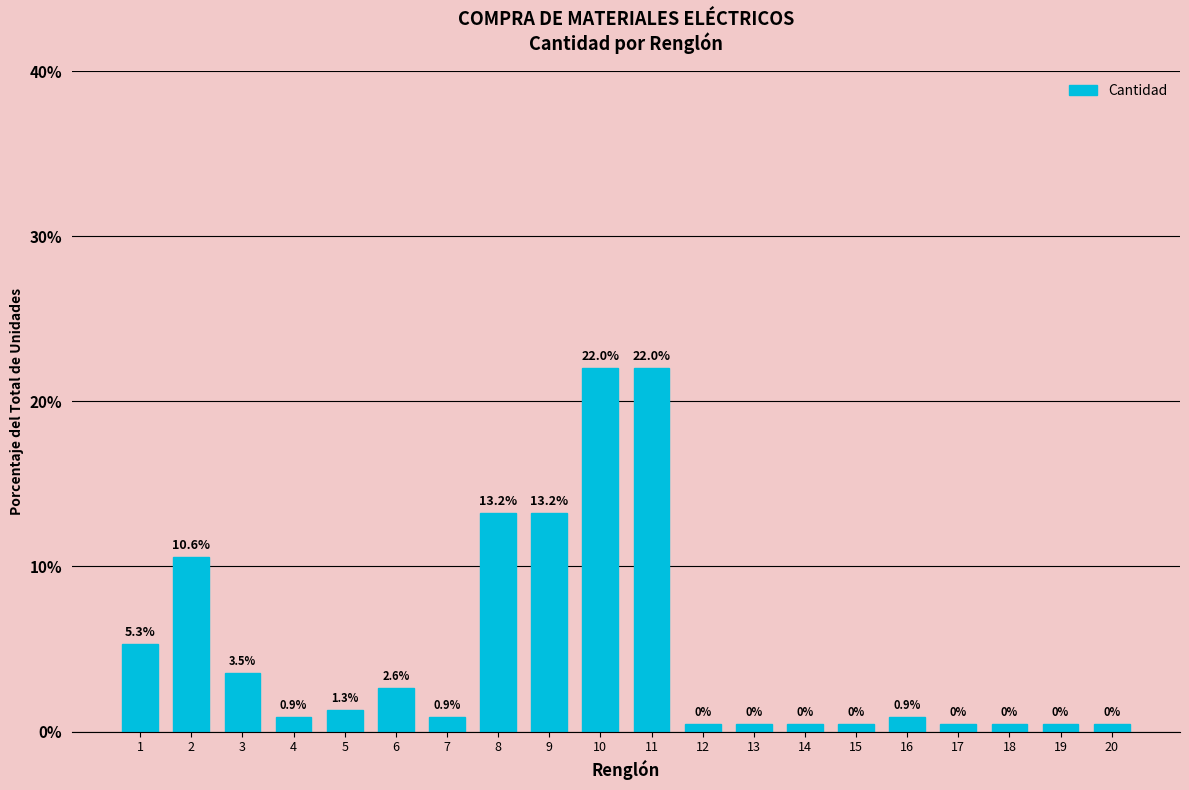

Is it true that the value at 1 is 5.3?

True